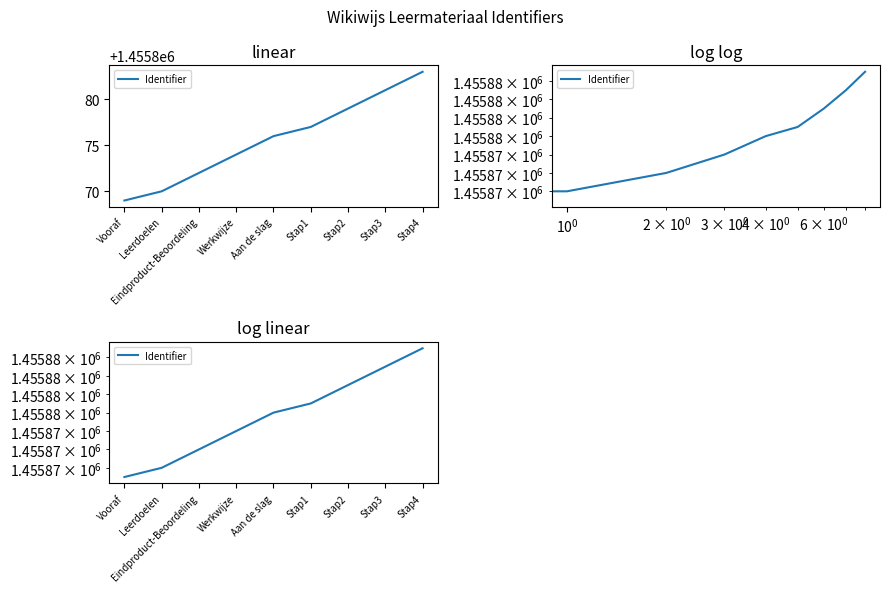

What is the sum of the values at Stap4 and Werkwijze?

2911757